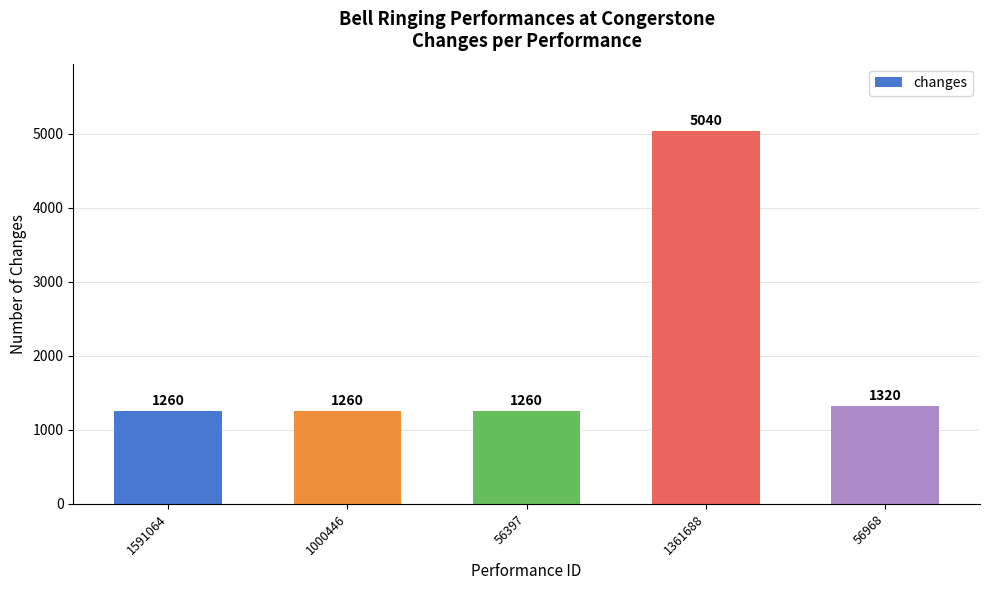

What is the minimum value shown in the chart?

1260